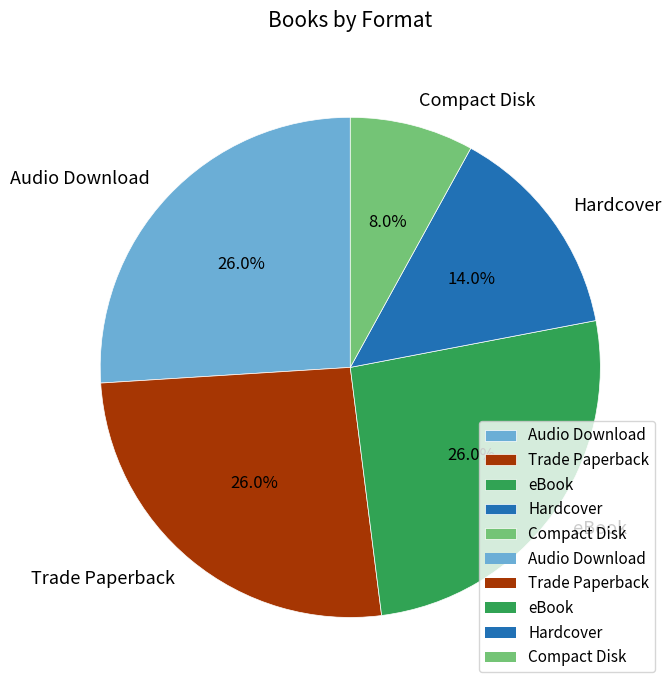

Which slice is the smallest?

Compact Disk